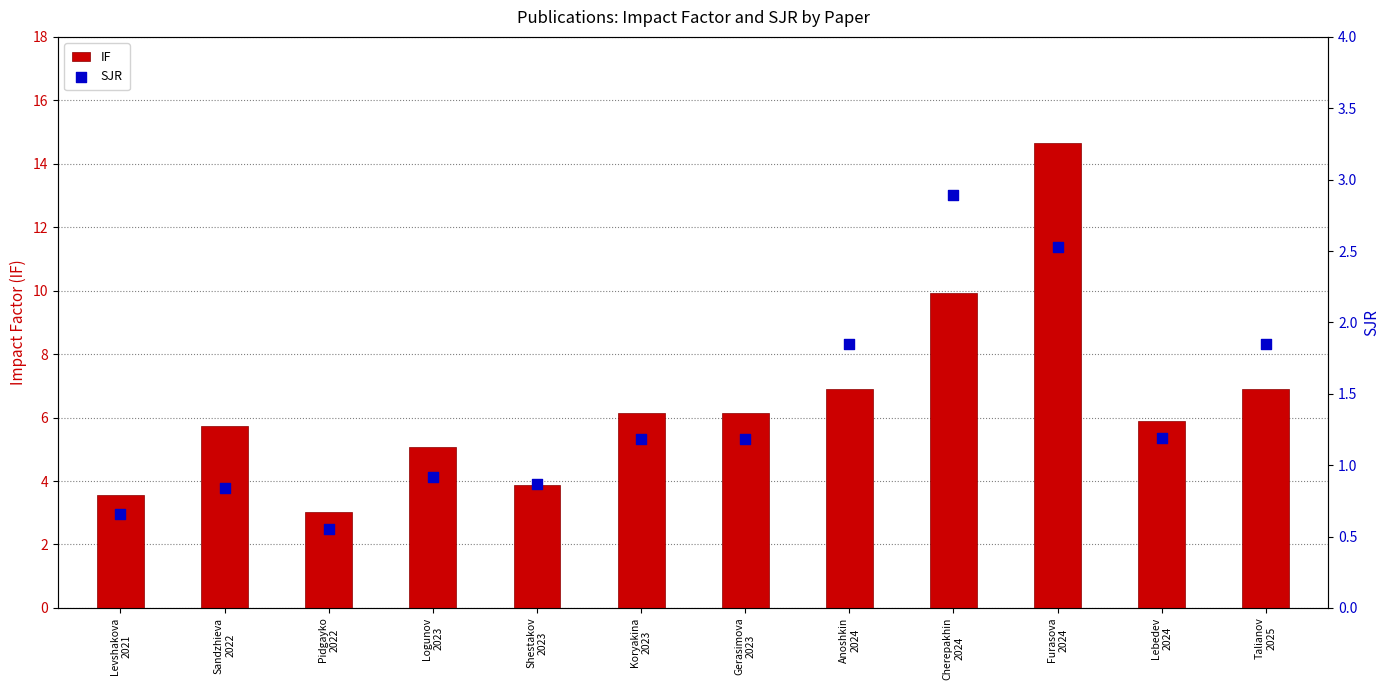

Which series reaches the minimum Y coordinate?

SJR